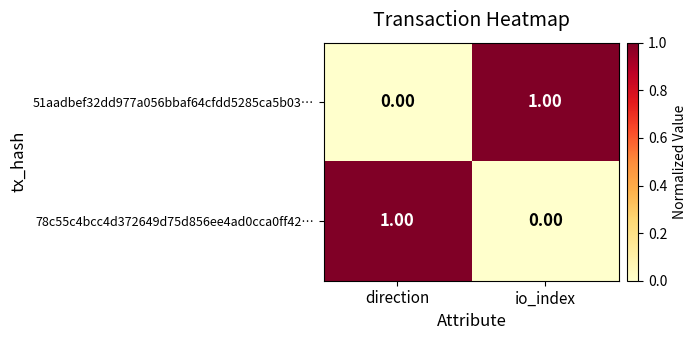

What is the maximum value shown in the chart?

1